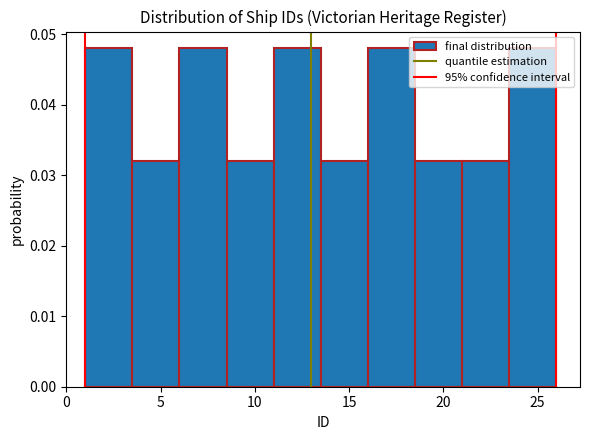

Reading left to right, list every bar in this chart as the range it spans on the x-axis followed by its height. The values are not printed on the chart, so give them approximately, as read against the axis.

1.0 to 3.5: 0.048
3.5 to 6.0: 0.032
6.0 to 8.5: 0.048
8.5 to 11.0: 0.032
11.0 to 13.5: 0.048
13.5 to 16.0: 0.032
16.0 to 18.5: 0.048
18.5 to 21.0: 0.032
21.0 to 23.5: 0.032
23.5 to 26.0: 0.048